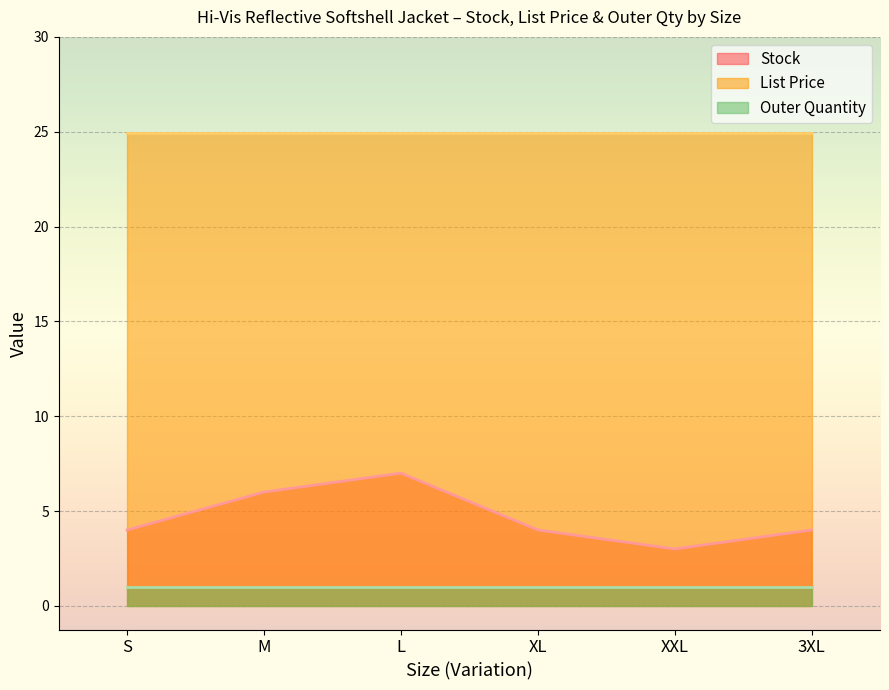

What is the difference between the Stock values at XXL and S?

1.0